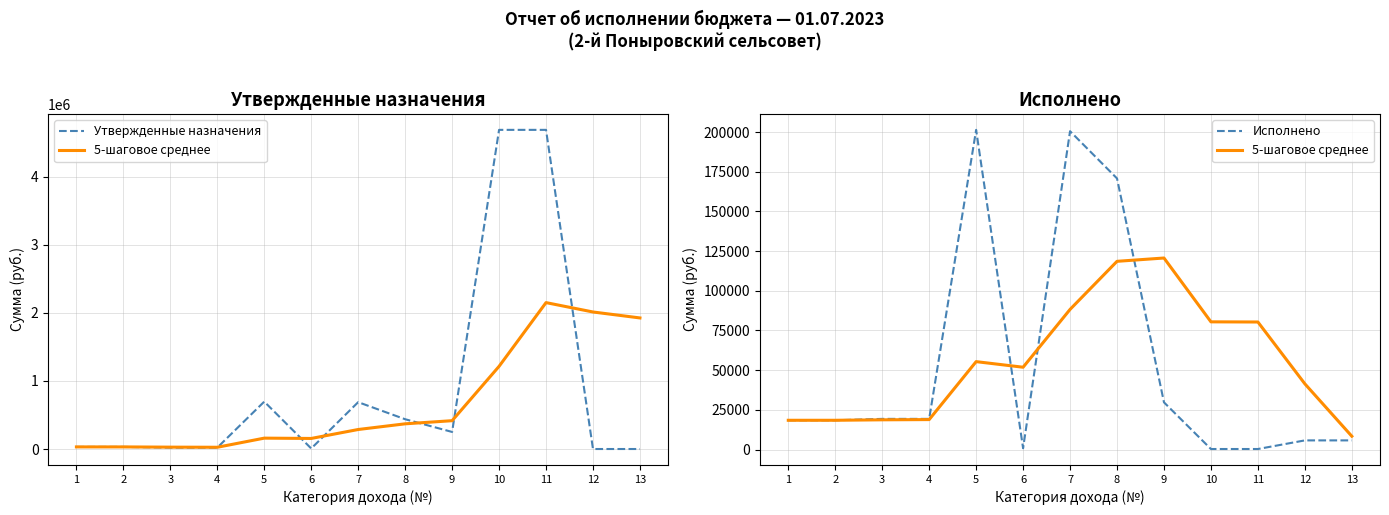

True or false: Исполнено and Утвержденные назначения intersect in this chart.

True